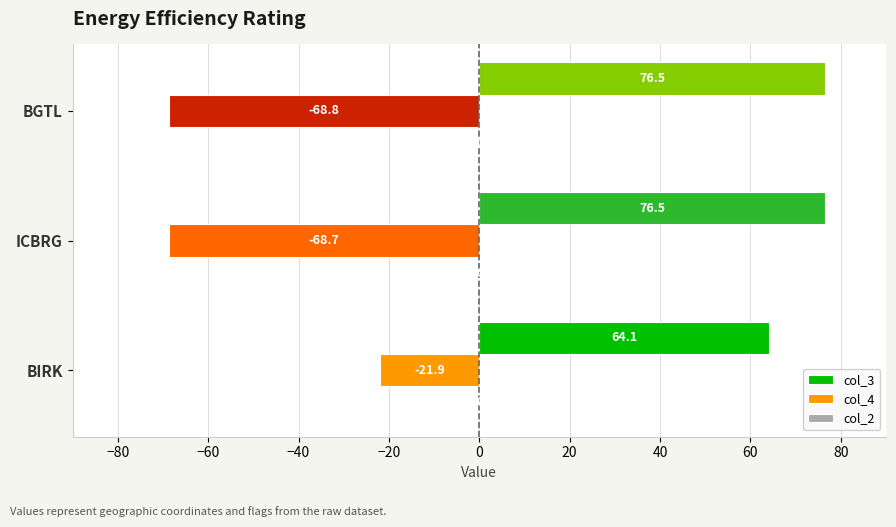

What is the maximum value shown in the chart?

76.5